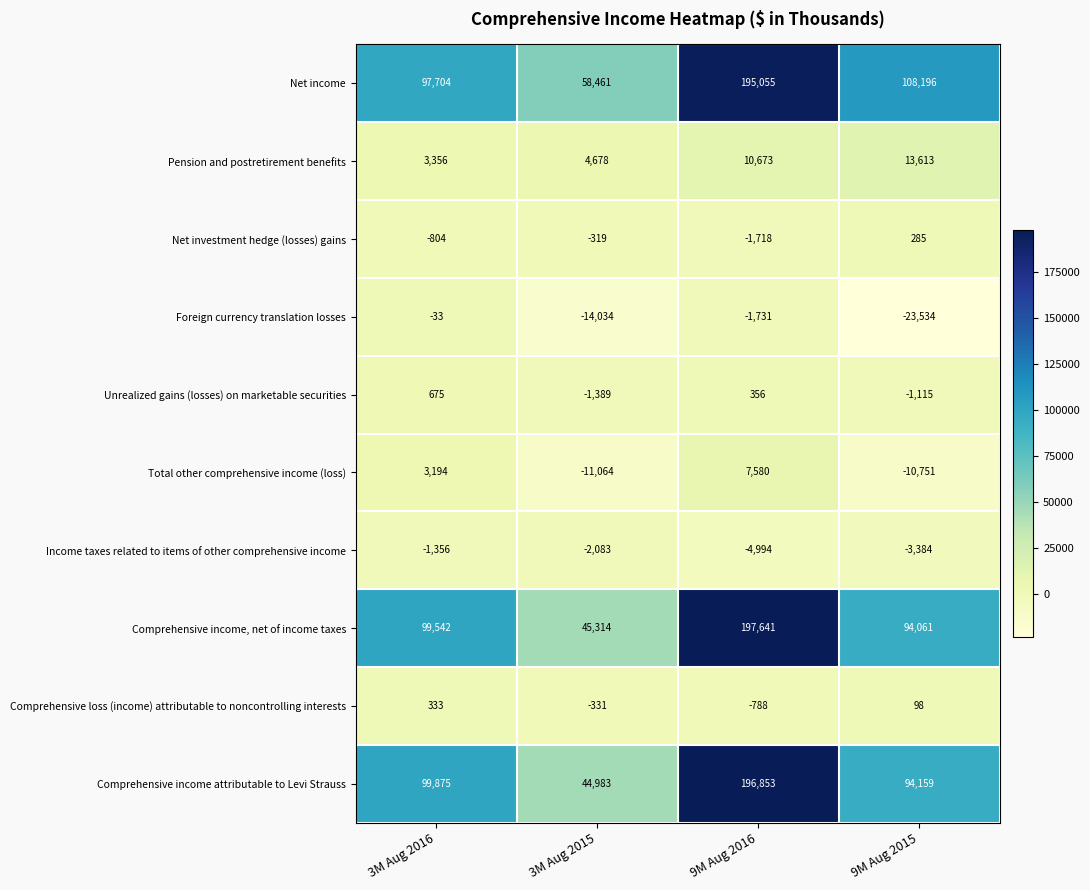

What is the total value across all series at 9M Aug 2015?

271628